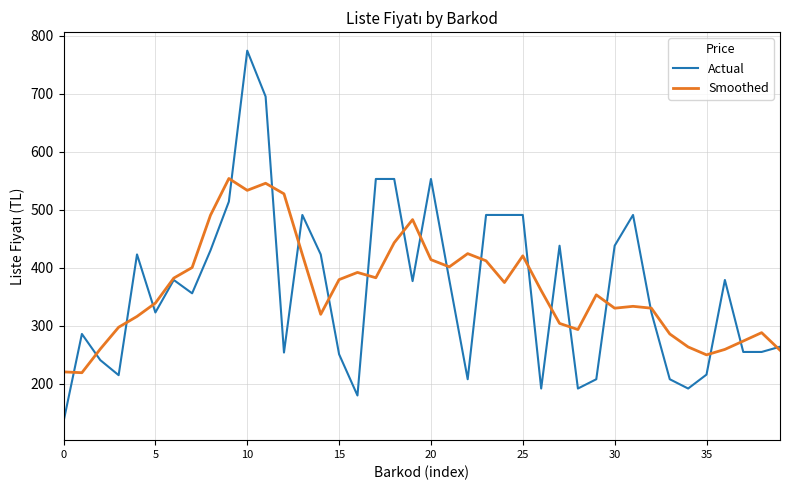

List the series in order of their peak value, highest first.

Actual, Smoothed